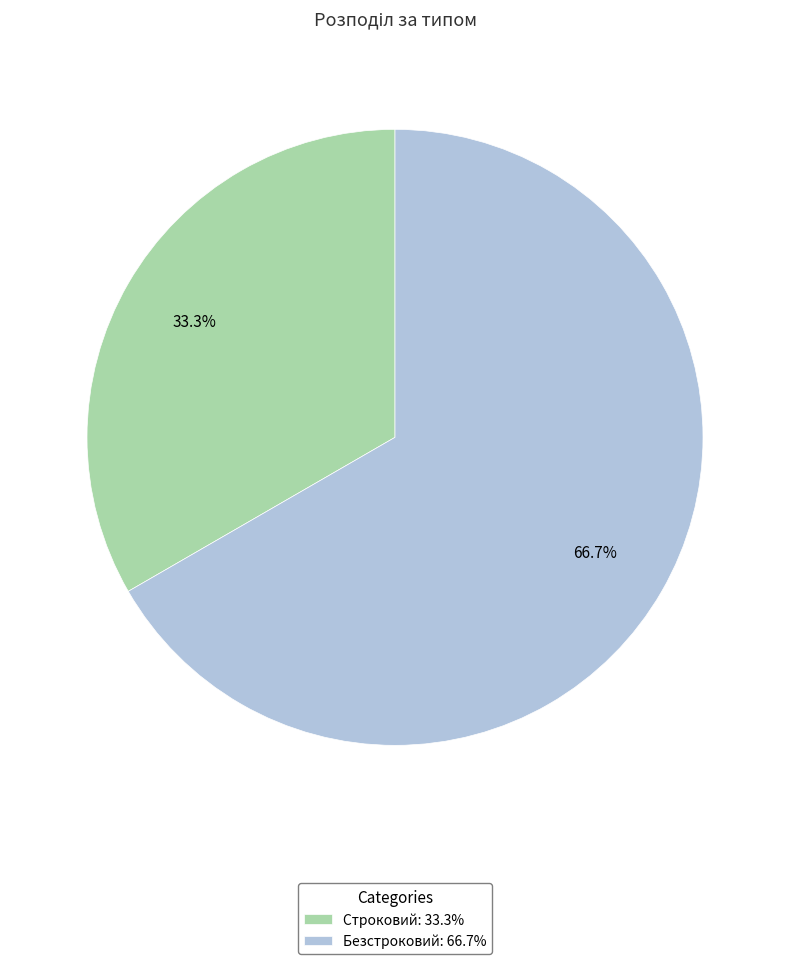

To the nearest percent, what is the average slice percentage?

50%